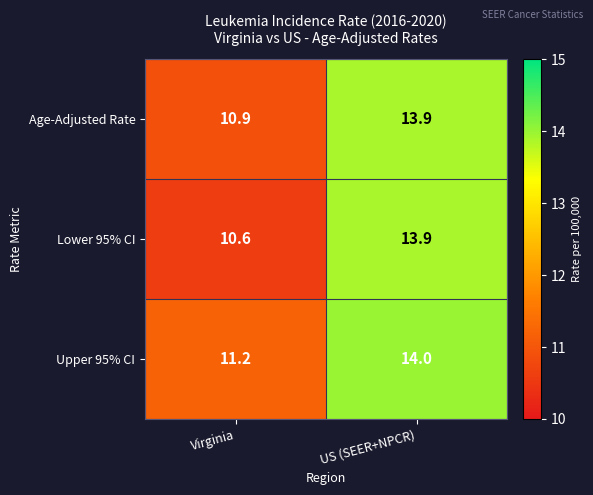

What is the difference between the highest and lowest values at Virginia?

0.6